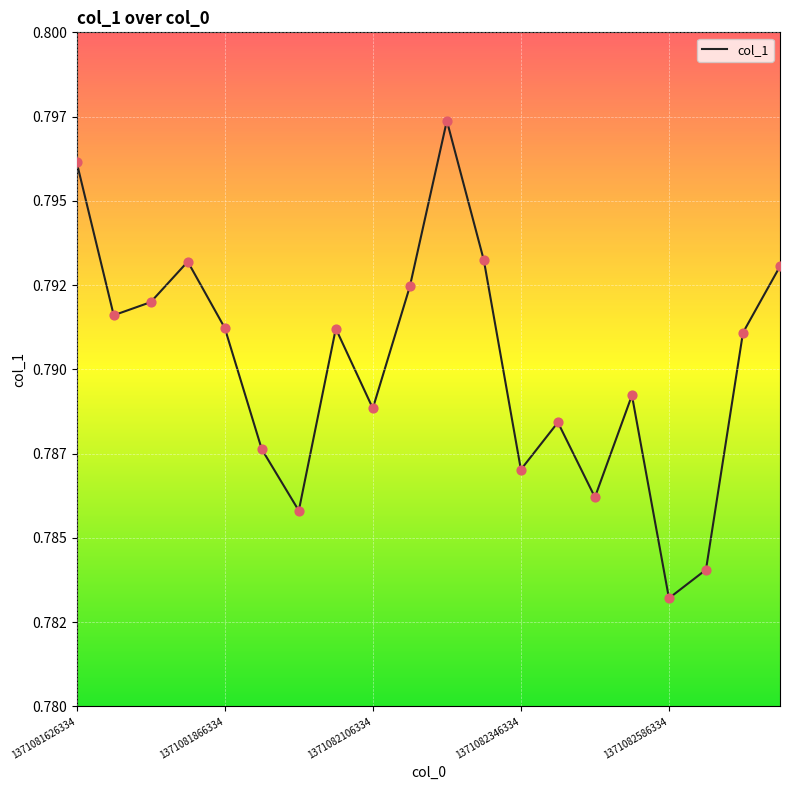

Does the chart have visible grid lines?

Yes